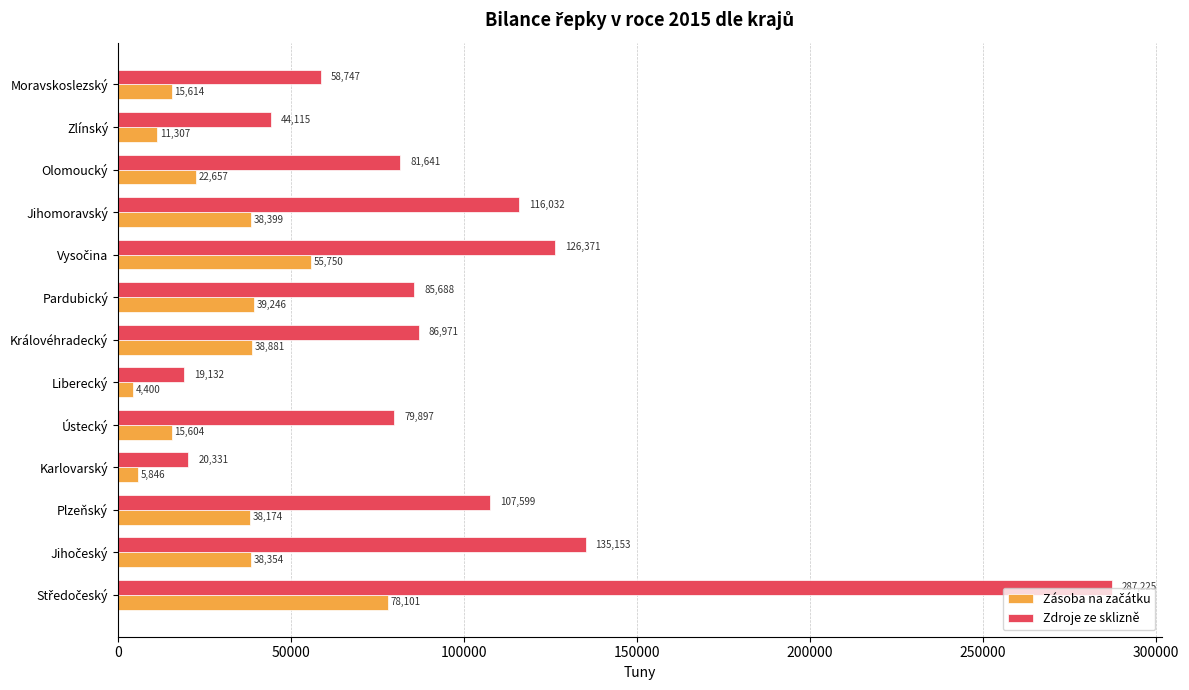

Which series has the largest total across all categories?

Zdroje ze sklizně